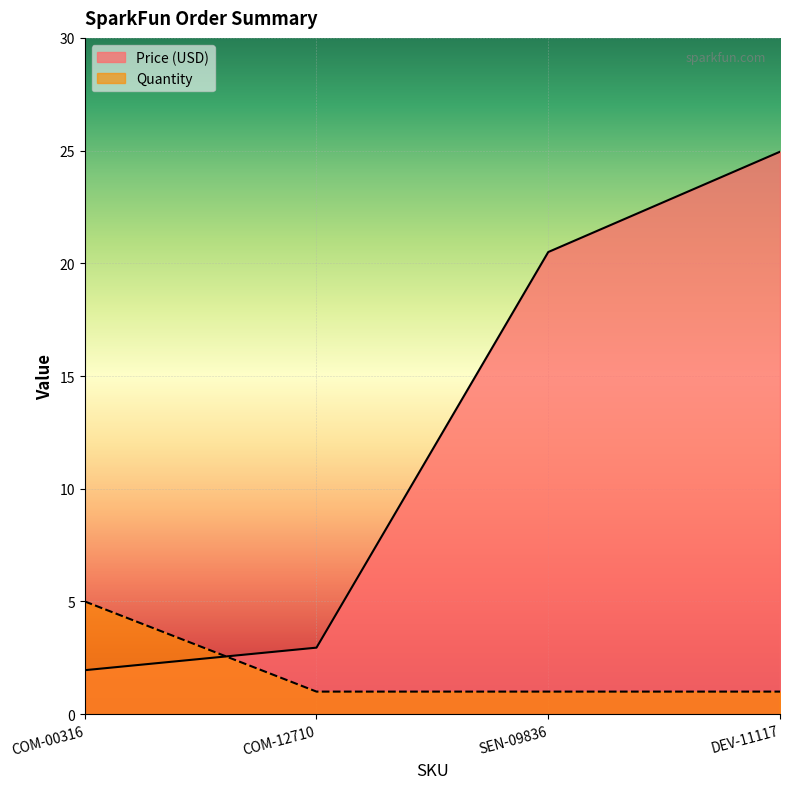

What is the difference between the second highest and minimum values in the Price (USD) series?

18.6